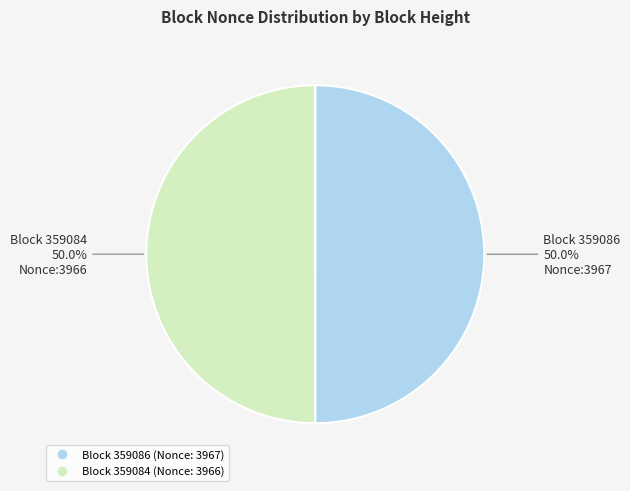

Count the number of slices in the pie.

2